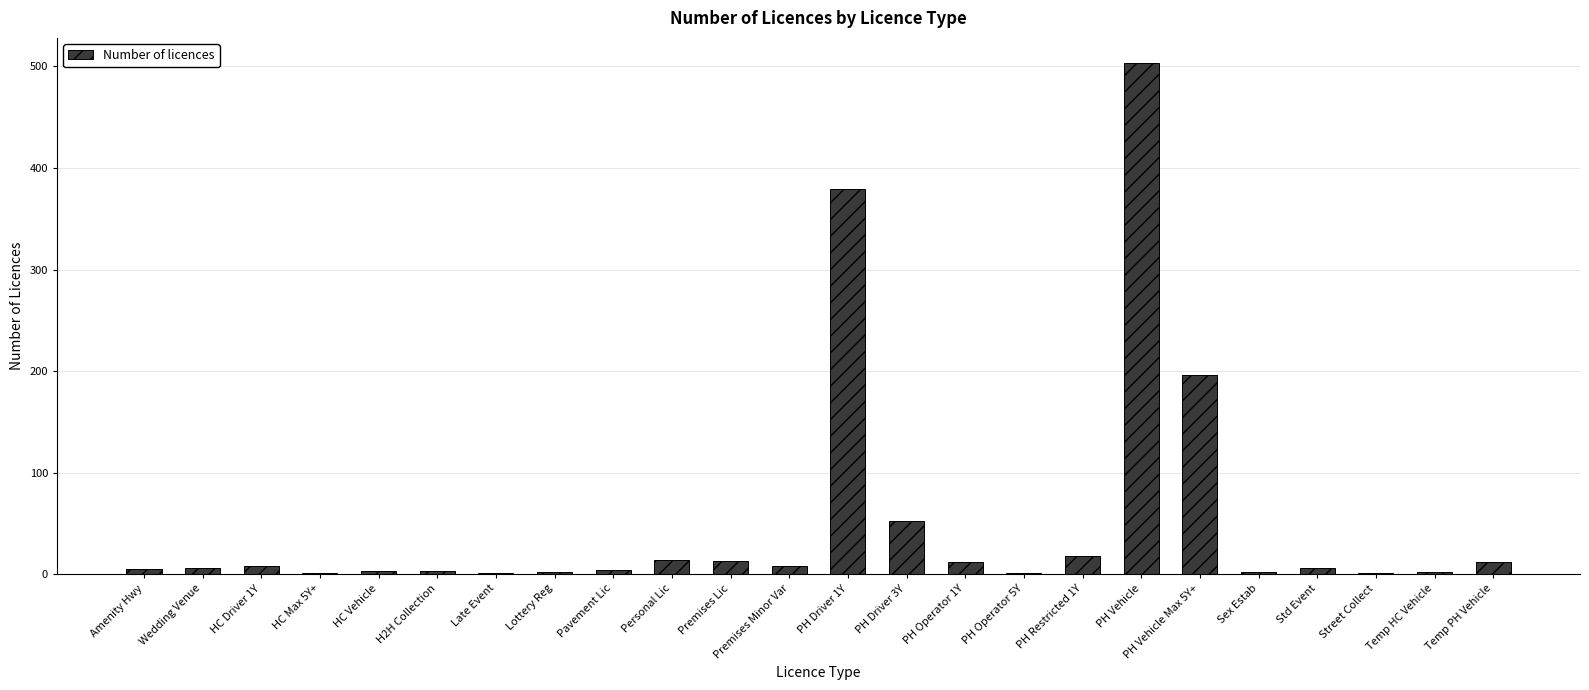

What is the sum of all values?

1252